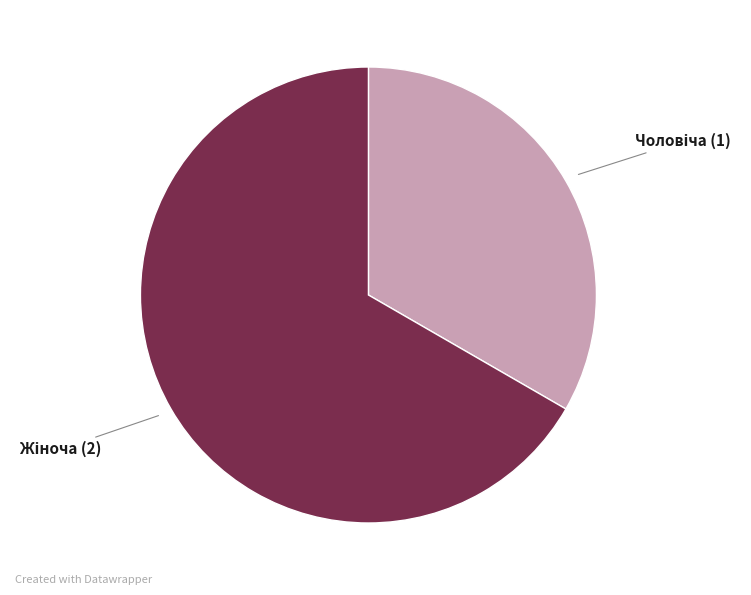

Does any single category account for the majority?

Yes